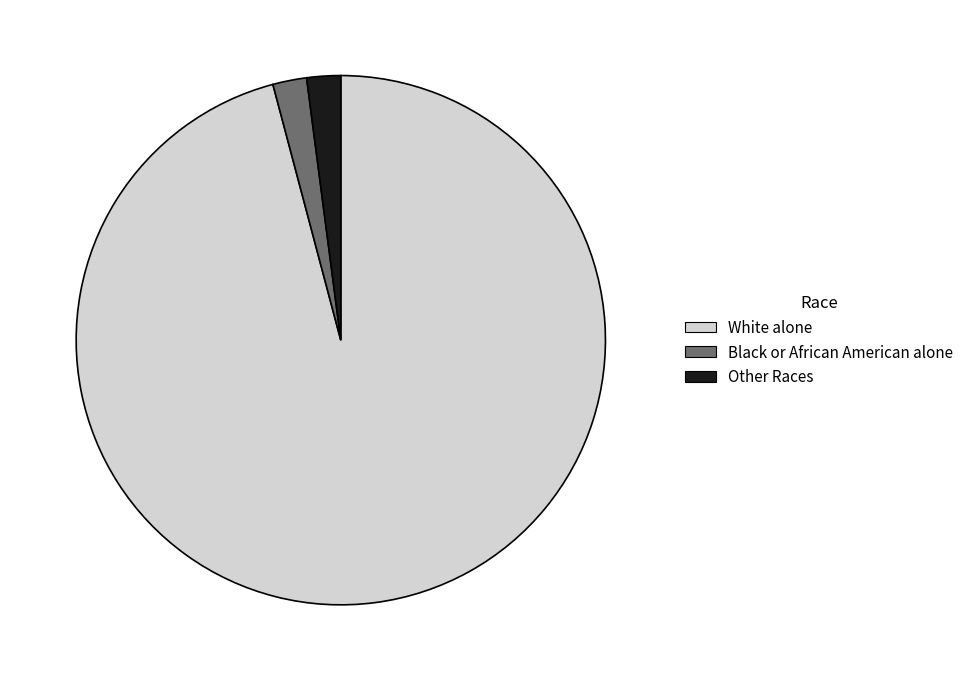

How many slices are in this pie chart?

3